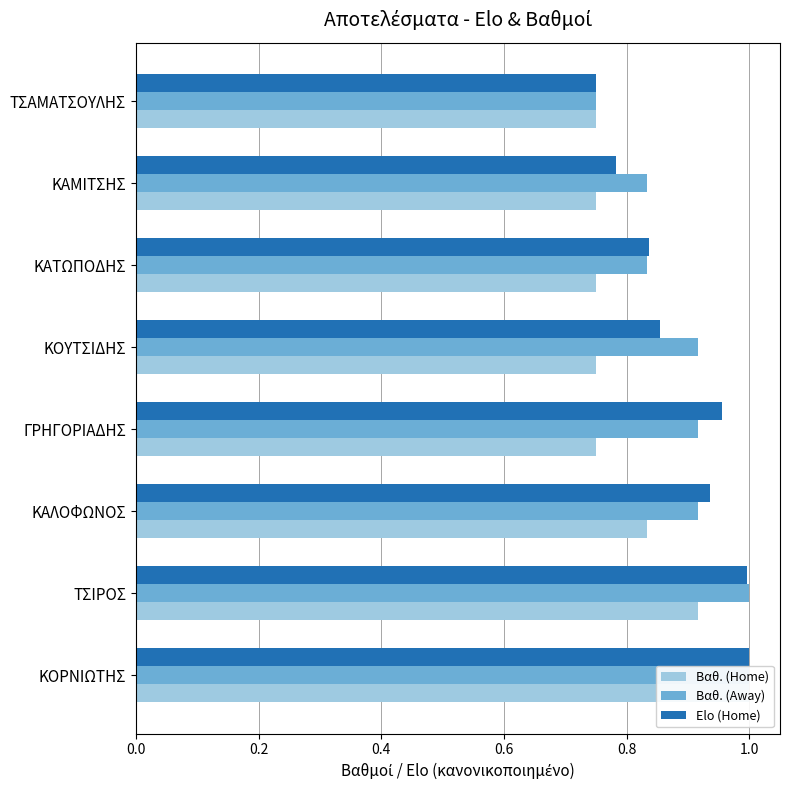

Is it true that Βαθ. (Away) equals 0.8 at ΤΣΑΜΑΤΣΟΥΛΗΣ?

True